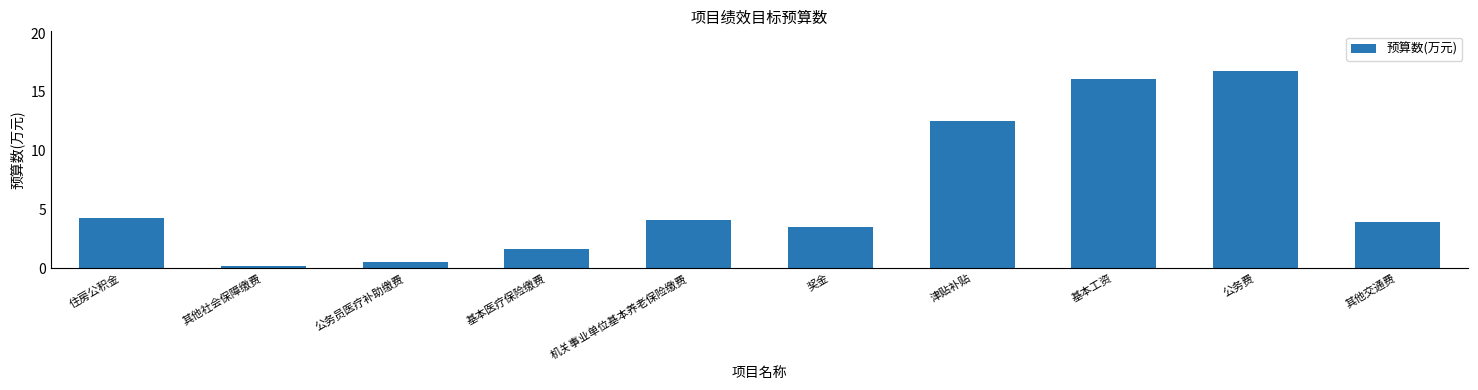

Reading right to left, transcribe all the data shown in this chart.

3.9	16.8	16.1	12.6	3.5	4.1	1.7	0.6	0.2	4.3